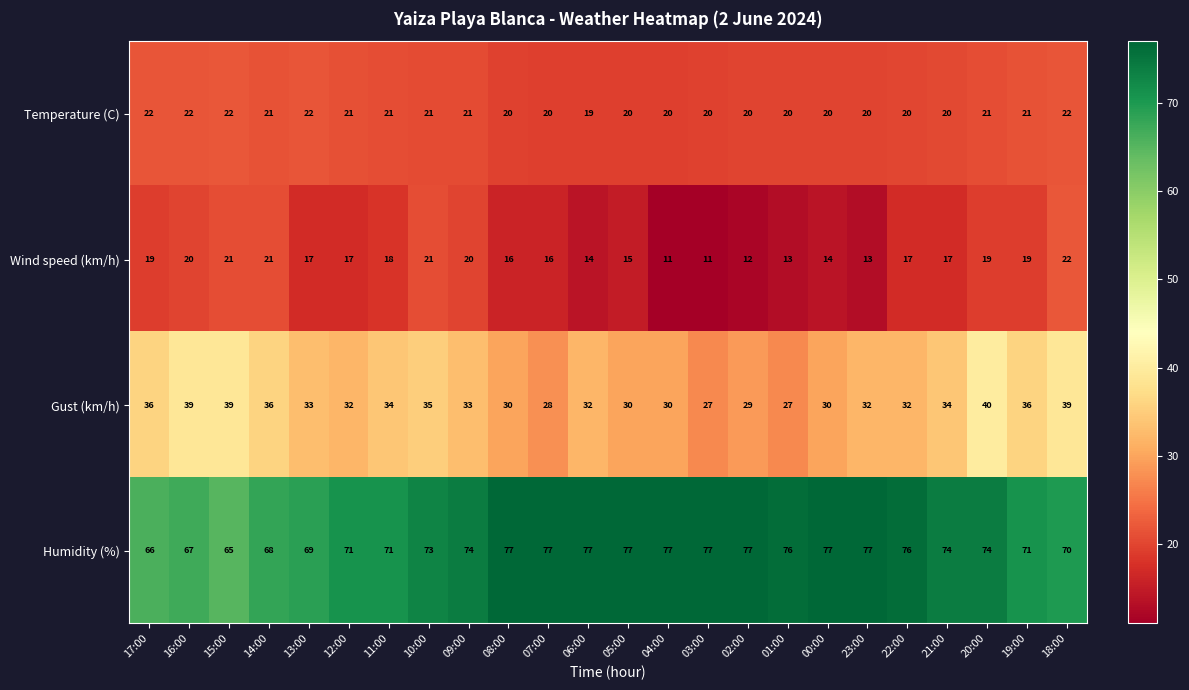

What is the minimum value for Wind speed (km/h)?

11